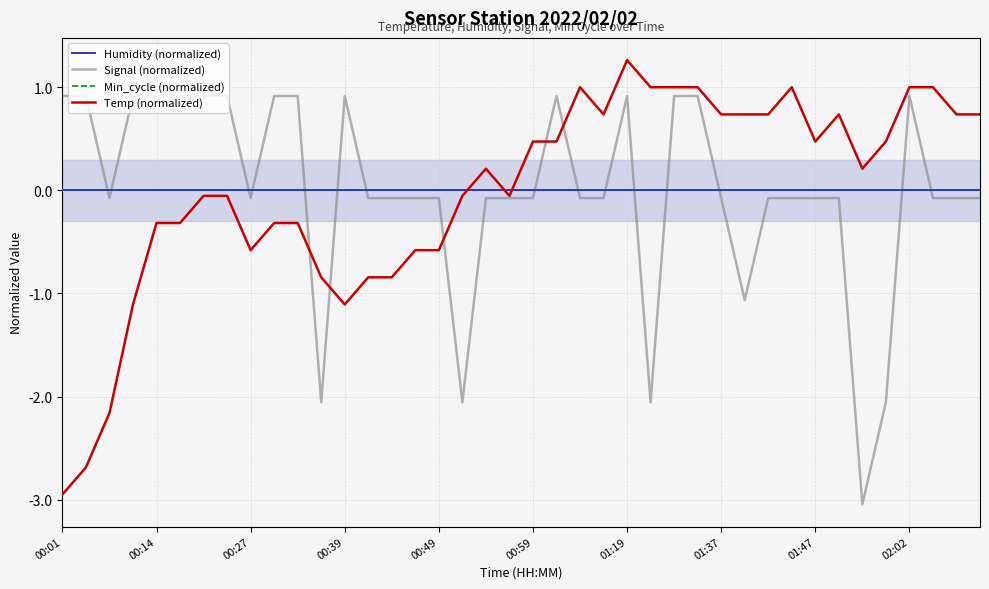

What is the total value across all series at 00:01?

-2.0